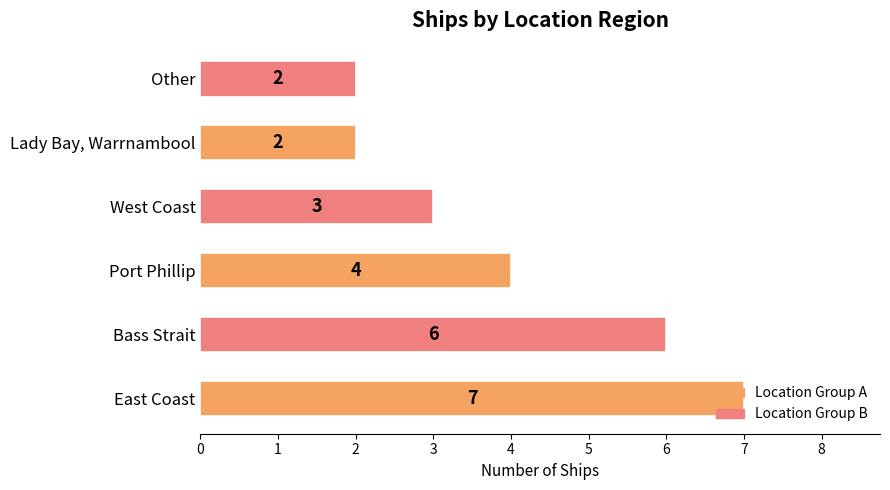

How many data points are less than 4?

3